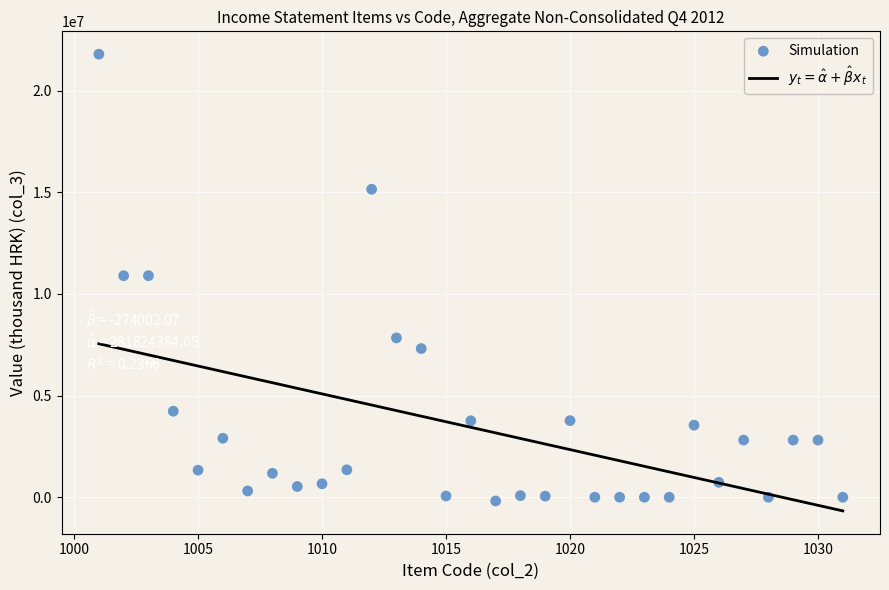

What is the range of Y values (max minus min)?

21972412